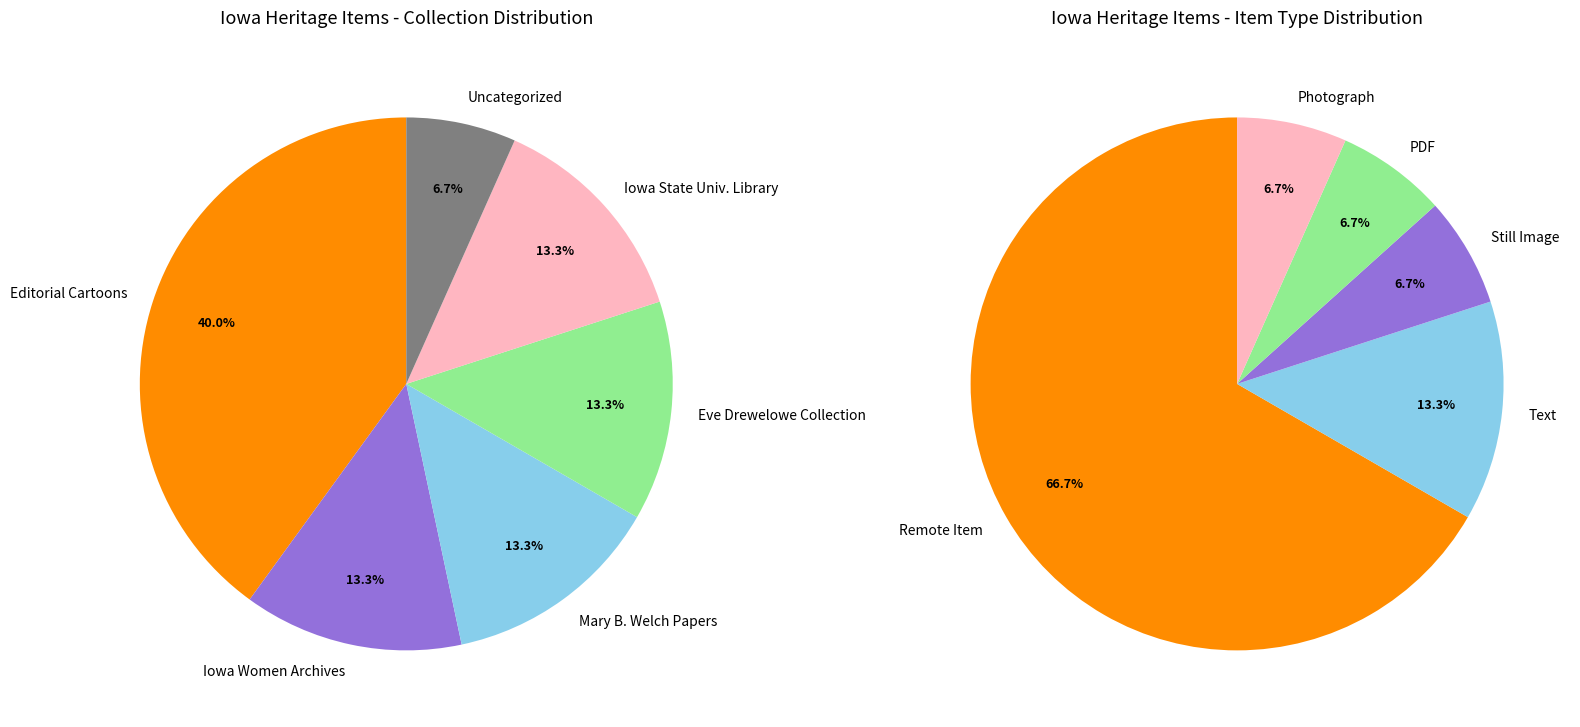

The Text slice represents 13% of the pie. True or false?

True